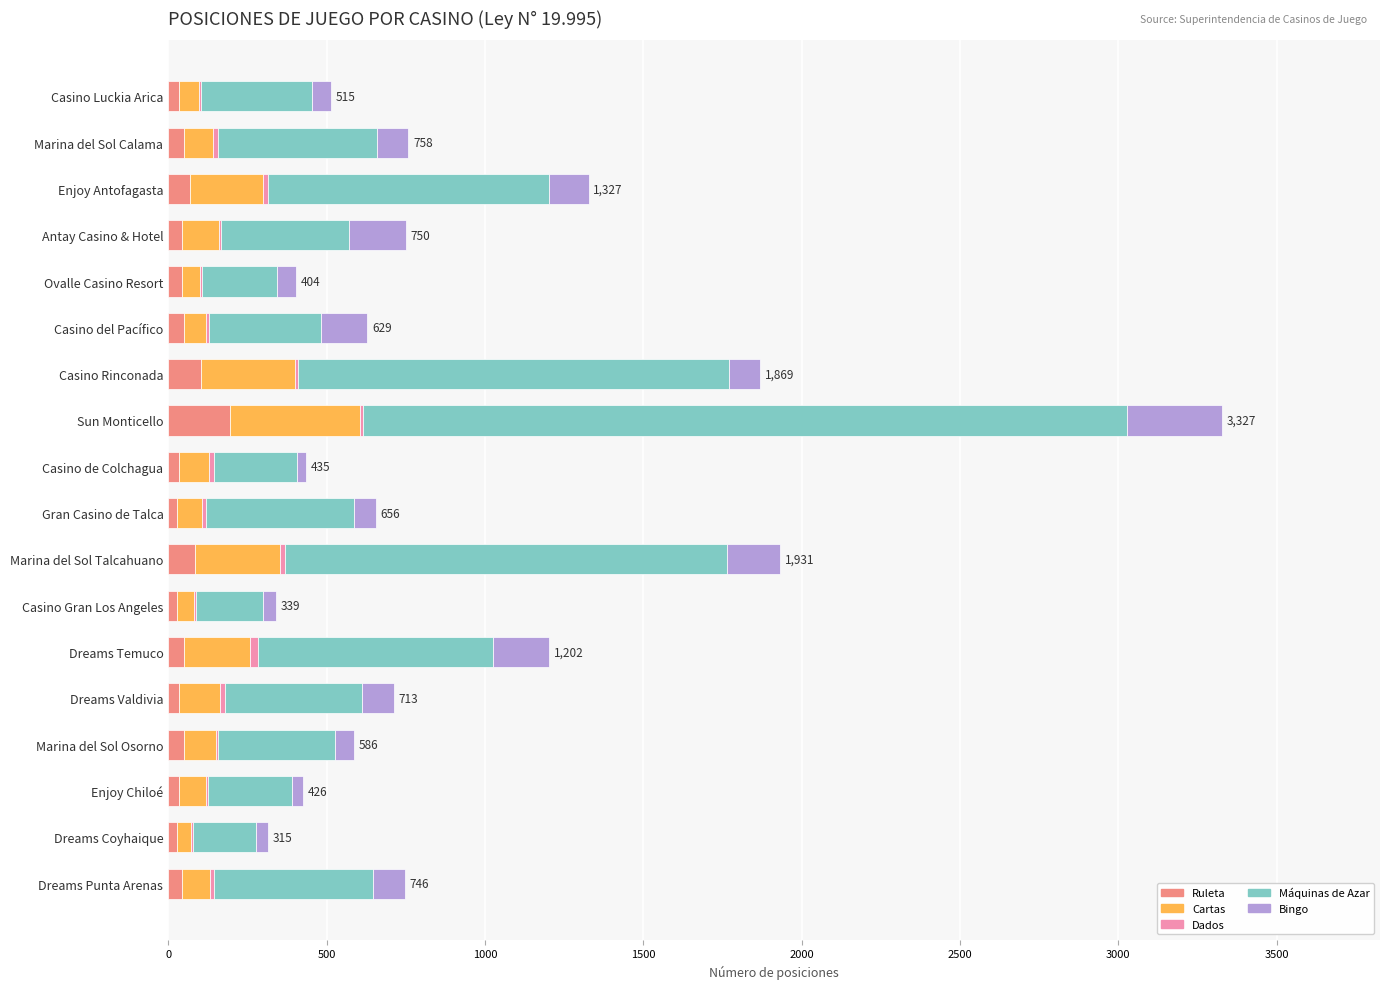

At which category is the sum across all series the highest?

Sun Monticello